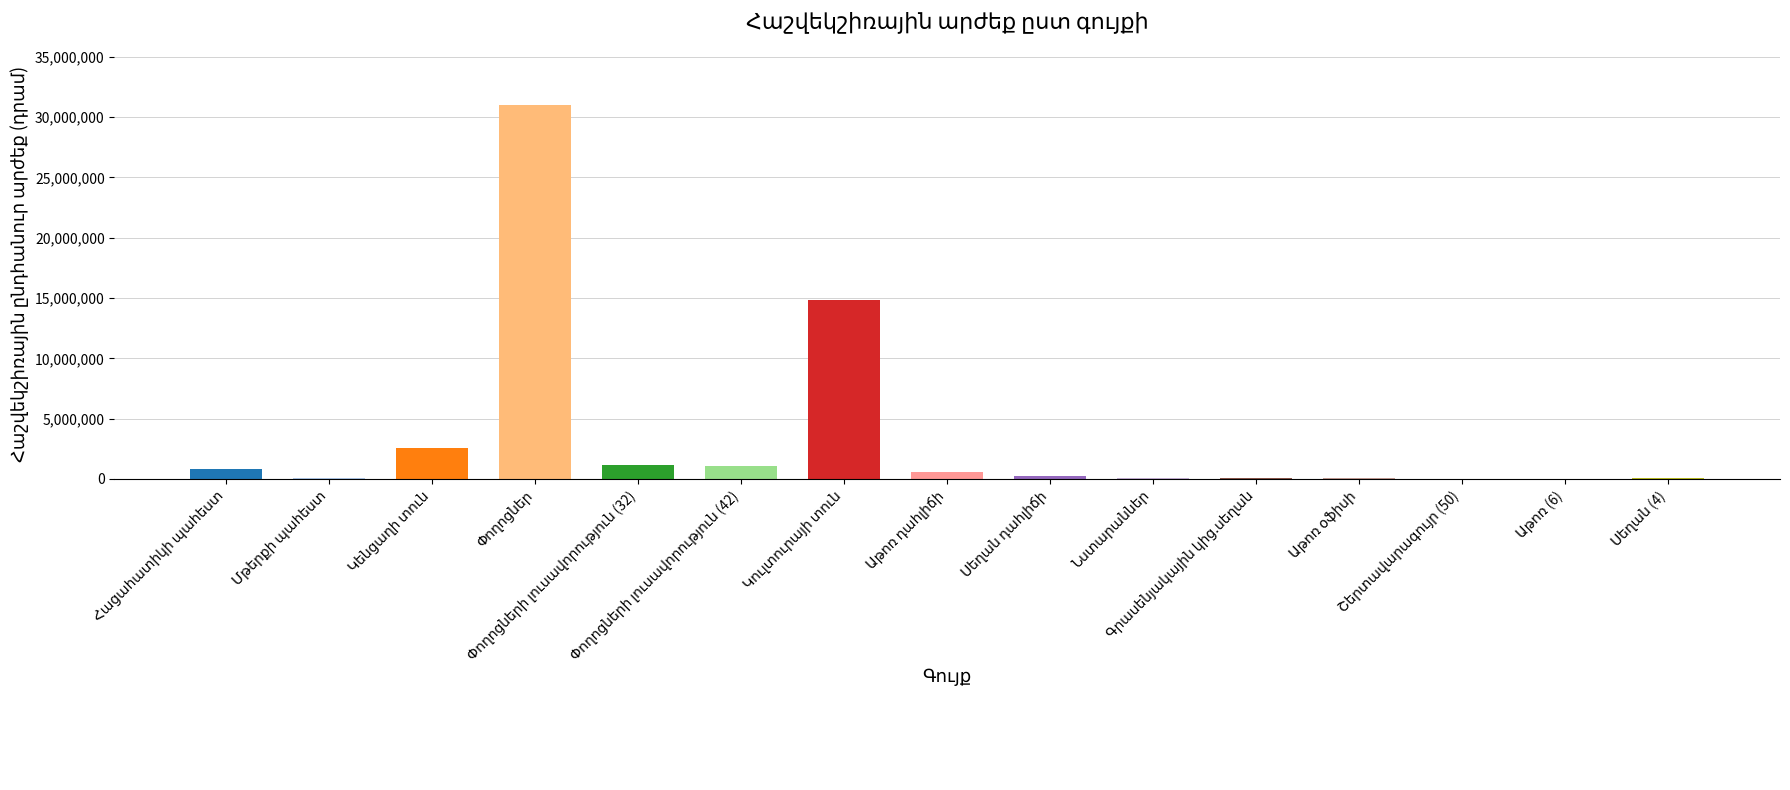

What is the maximum value shown in the chart?

31000000